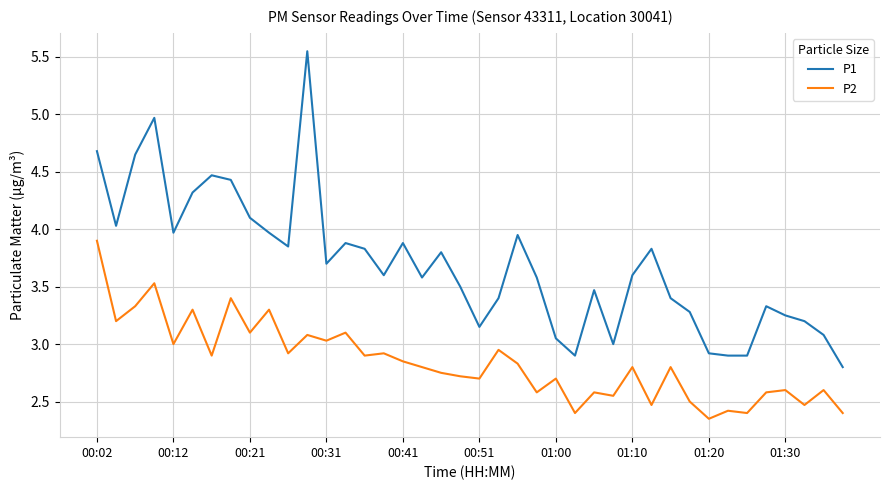

Which series has the widest spread of values?

P1